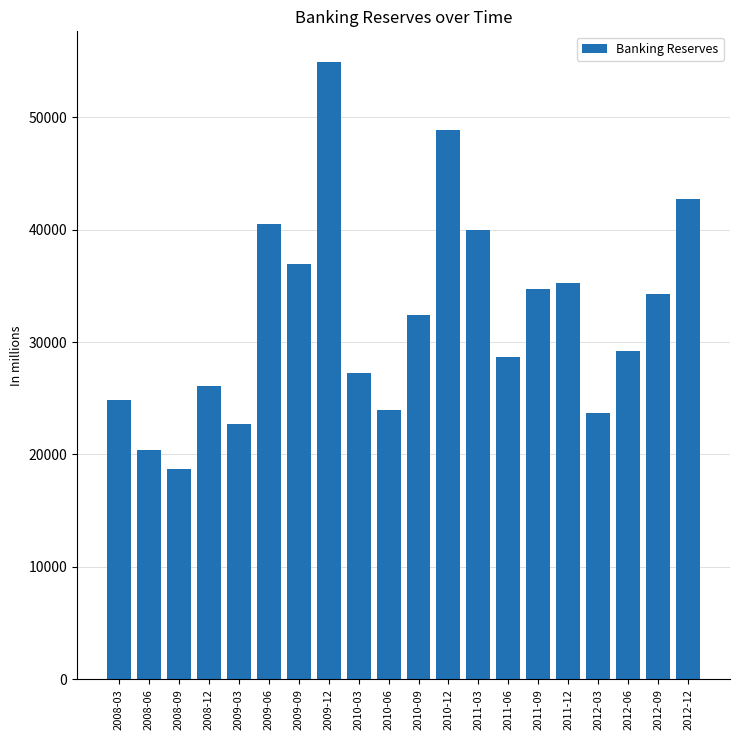

What position from the right is 2009-09?

14